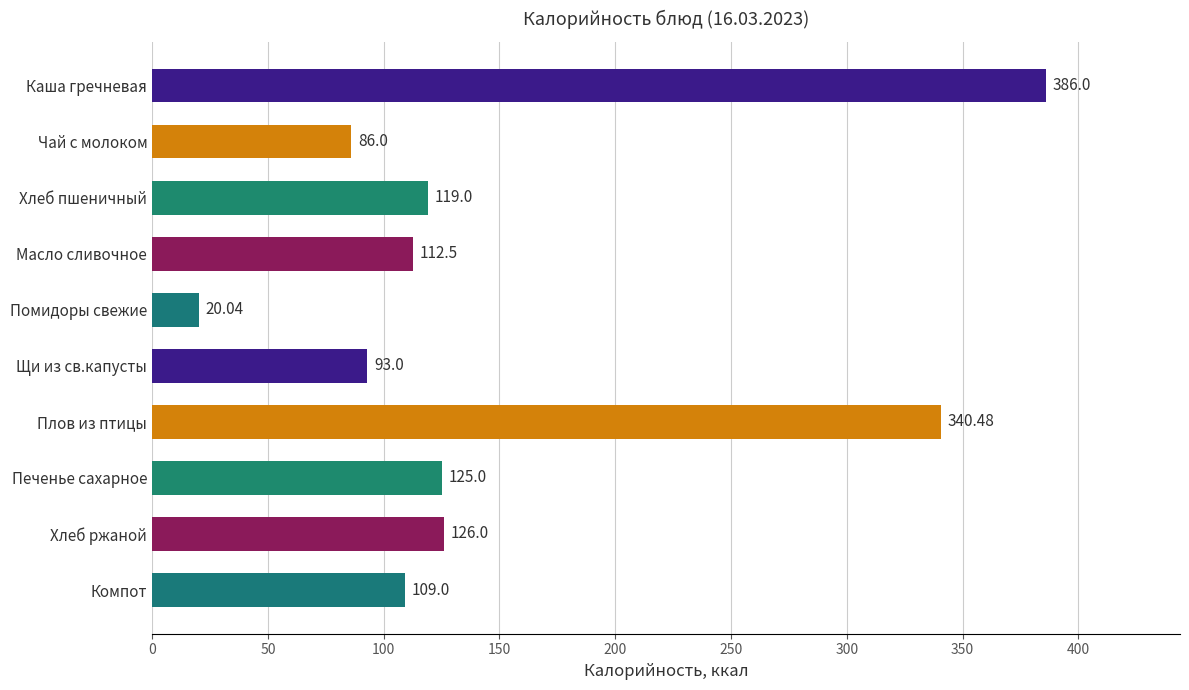

Are the bars grouped side by side (vs. stacked)?

No